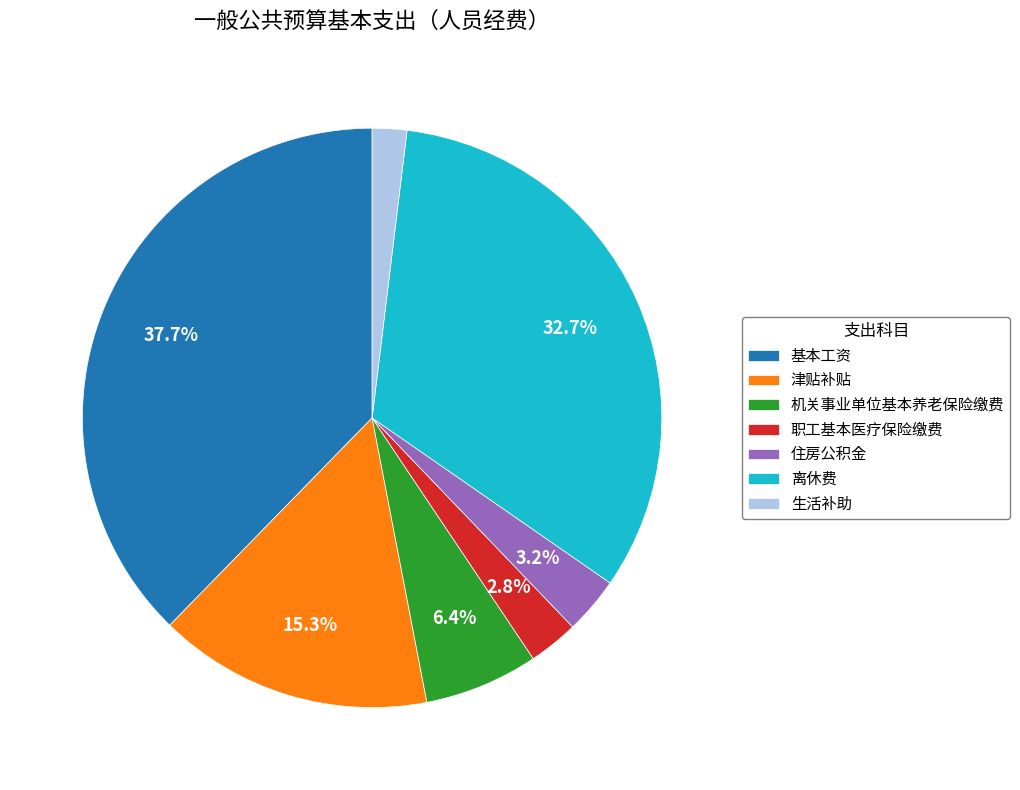

Which category has the biggest portion of the pie?

基本工资